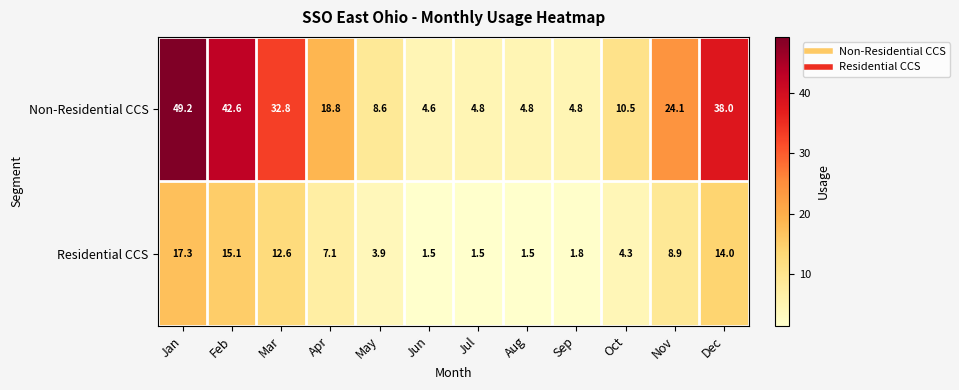

Where is Residential CCS nearest to the value 9?

Nov